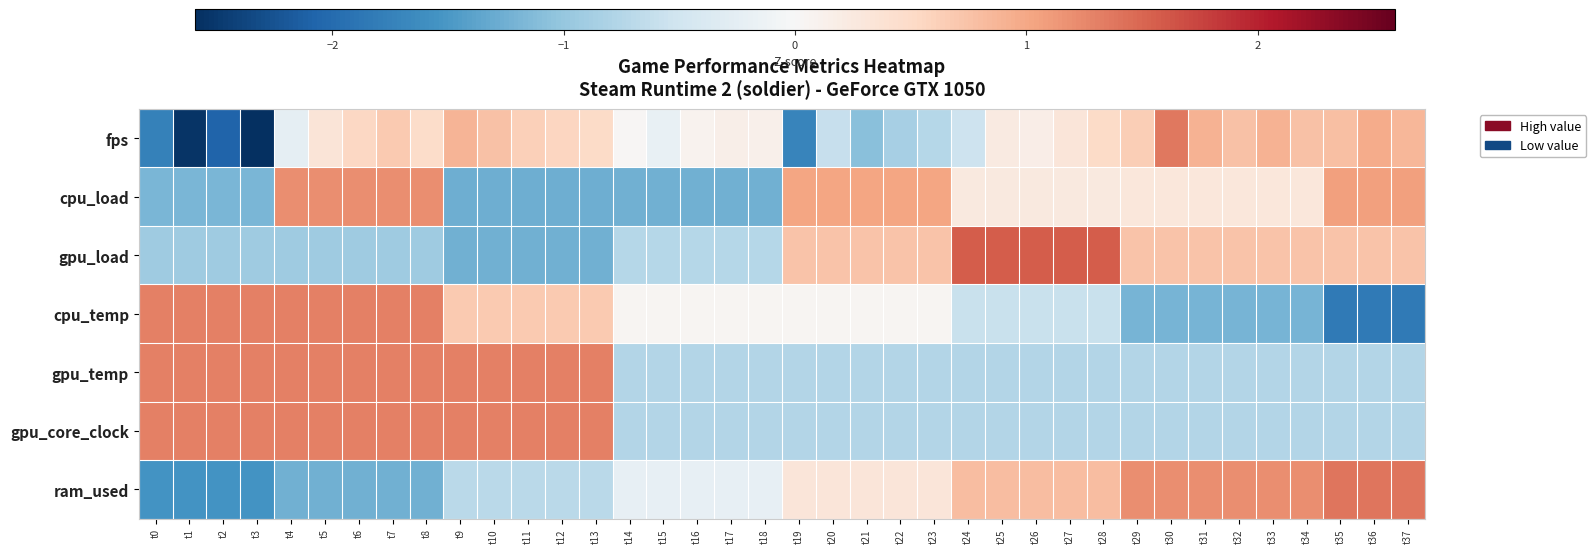

Reading right to left, transcribe all the data shown in this chart.

fps: t37=0.9	t36=1.0	t35=0.8	t34=0.8	t33=0.9	t32=0.8	t31=0.9	t30=1.4	t29=0.6	t28=0.5	t27=0.3	t26=0.2	t25=0.2	t24=-0.5	t23=-0.7	t22=-0.9	t21=-1.1	t20=-0.6	t19=-1.7	t18=0.1	t17=0.2	t16=0.1	t15=-0.2	t14=0.0	t13=0.5	t12=0.6	t11=0.6	t10=0.8	t9=0.9	t8=0.5	t7=0.7	t6=0.5	t5=0.3	t4=-0.2	t3=-2.6	t2=-2.1	t1=-2.5	t0=-1.8
cpu_load: t37=1.1	t36=1.1	t35=1.1	t34=0.3	t33=0.3	t32=0.3	t31=0.3	t30=0.3	t29=0.3	t28=0.3	t27=0.3	t26=0.3	t25=0.3	t24=0.3	t23=1.0	t22=1.0	t21=1.0	t20=1.0	t19=1.0	t18=-1.2	t17=-1.2	t16=-1.2	t15=-1.2	t14=-1.2	t13=-1.3	t12=-1.3	t11=-1.3	t10=-1.3	t9=-1.3	t8=1.2	t7=1.2	t6=1.2	t5=1.2	t4=1.2	t3=-1.2	t2=-1.2	t1=-1.2	t0=-1.2
gpu_load: t37=0.7	t36=0.7	t35=0.7	t34=0.7	t33=0.7	t32=0.7	t31=0.7	t30=0.7	t29=0.7	t28=1.6	t27=1.6	t26=1.6	t25=1.6	t24=1.6	t23=0.7	t22=0.7	t21=0.7	t20=0.7	t19=0.7	t18=-0.7	t17=-0.7	t16=-0.7	t15=-0.7	t14=-0.7	t13=-1.2	t12=-1.2	t11=-1.2	t10=-1.2	t9=-1.2	t8=-0.9	t7=-0.9	t6=-0.9	t5=-0.9	t4=-0.9	t3=-0.9	t2=-0.9	t1=-0.9	t0=-0.9
cpu_temp: t37=-1.8	t36=-1.8	t35=-1.8	t34=-1.2	t33=-1.2	t32=-1.2	t31=-1.2	t30=-1.2	t29=-1.2	t28=-0.6	t27=-0.6	t26=-0.6	t25=-0.6	t24=-0.6	t23=0.0	t22=0.0	t21=0.0	t20=0.0	t19=0.0	t18=0.0	t17=0.0	t16=0.0	t15=0.0	t14=0.0	t13=0.7	t12=0.7	t11=0.7	t10=0.7	t9=0.7	t8=1.3	t7=1.3	t6=1.3	t5=1.3	t4=1.3	t3=1.3	t2=1.3	t1=1.3	t0=1.3
gpu_temp: t37=-0.8	t36=-0.8	t35=-0.8	t34=-0.8	t33=-0.8	t32=-0.8	t31=-0.8	t30=-0.8	t29=-0.8	t28=-0.8	t27=-0.8	t26=-0.8	t25=-0.8	t24=-0.8	t23=-0.8	t22=-0.8	t21=-0.8	t20=-0.8	t19=-0.8	t18=-0.8	t17=-0.8	t16=-0.8	t15=-0.8	t14=-0.8	t13=1.3	t12=1.3	t11=1.3	t10=1.3	t9=1.3	t8=1.3	t7=1.3	t6=1.3	t5=1.3	t4=1.3	t3=1.3	t2=1.3	t1=1.3	t0=1.3
gpu_core_clock: t37=-0.8	t36=-0.8	t35=-0.8	t34=-0.8	t33=-0.8	t32=-0.8	t31=-0.8	t30=-0.8	t29=-0.8	t28=-0.8	t27=-0.8	t26=-0.8	t25=-0.8	t24=-0.8	t23=-0.8	t22=-0.8	t21=-0.8	t20=-0.8	t19=-0.8	t18=-0.8	t17=-0.8	t16=-0.8	t15=-0.8	t14=-0.8	t13=1.3	t12=1.3	t11=1.3	t10=1.3	t9=1.3	t8=1.3	t7=1.3	t6=1.3	t5=1.3	t4=1.3	t3=1.3	t2=1.3	t1=1.3	t0=1.3
ram_used: t37=1.4	t36=1.4	t35=1.4	t34=1.2	t33=1.2	t32=1.2	t31=1.2	t30=1.2	t29=1.2	t28=0.8	t27=0.8	t26=0.8	t25=0.8	t24=0.8	t23=0.3	t22=0.3	t21=0.3	t20=0.3	t19=0.3	t18=-0.2	t17=-0.2	t16=-0.2	t15=-0.2	t14=-0.2	t13=-0.7	t12=-0.7	t11=-0.7	t10=-0.7	t9=-0.7	t8=-1.2	t7=-1.2	t6=-1.2	t5=-1.2	t4=-1.2	t3=-1.5	t2=-1.5	t1=-1.5	t0=-1.5